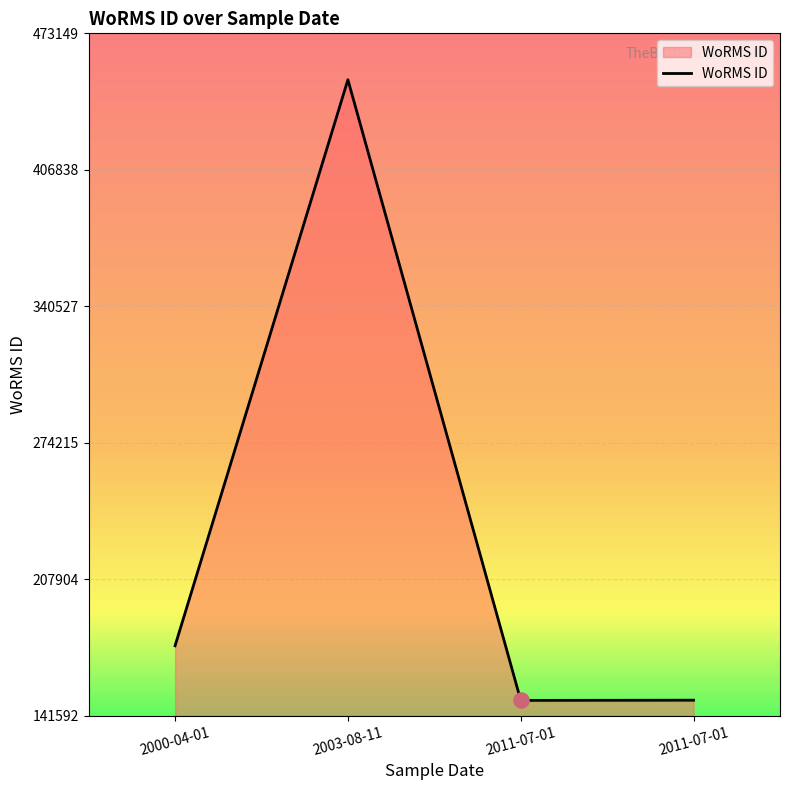

Approximately how many times larger is the value at 2011-07-01 compared to 2003-08-11?

0.3